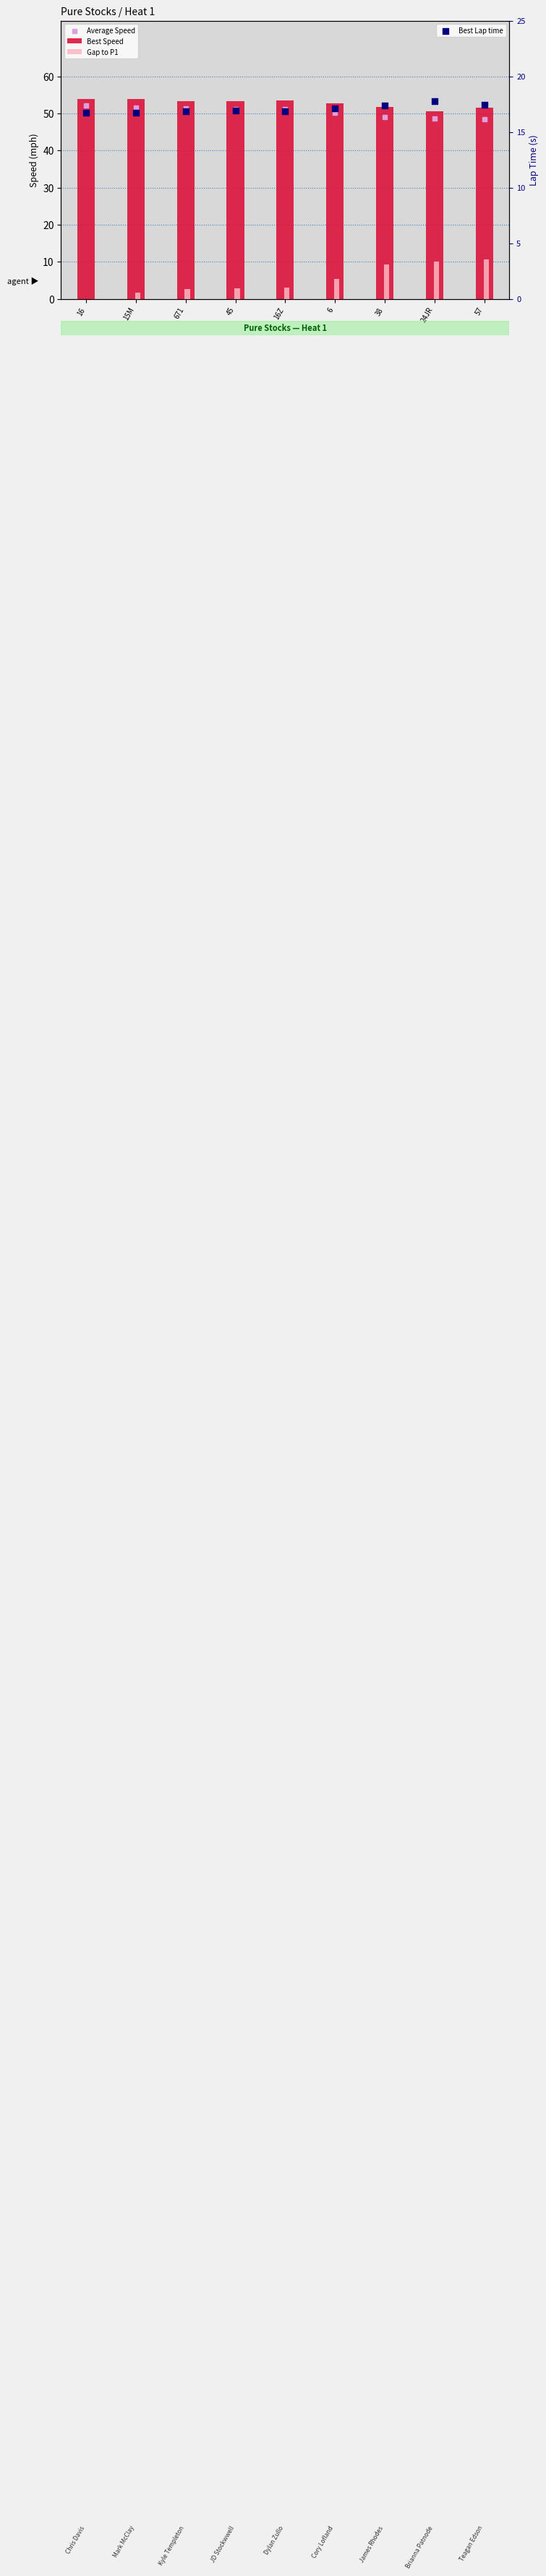

Which series has the widest spread of Y values?

Gap to P1